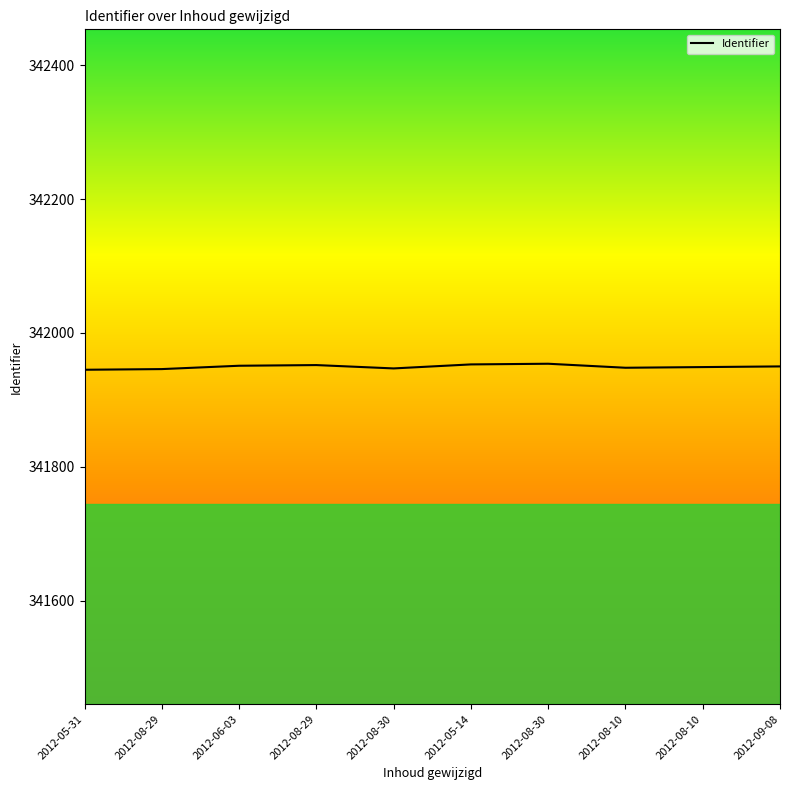

How many points are higher than both their immediate neighbors (excluding endpoints)?

2